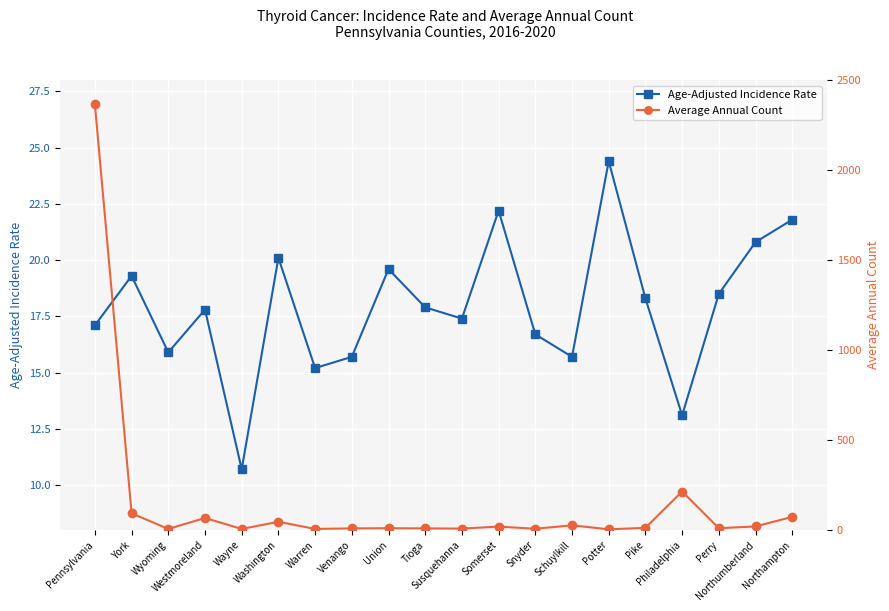

What is the difference between the highest and lowest values at York?

73.7